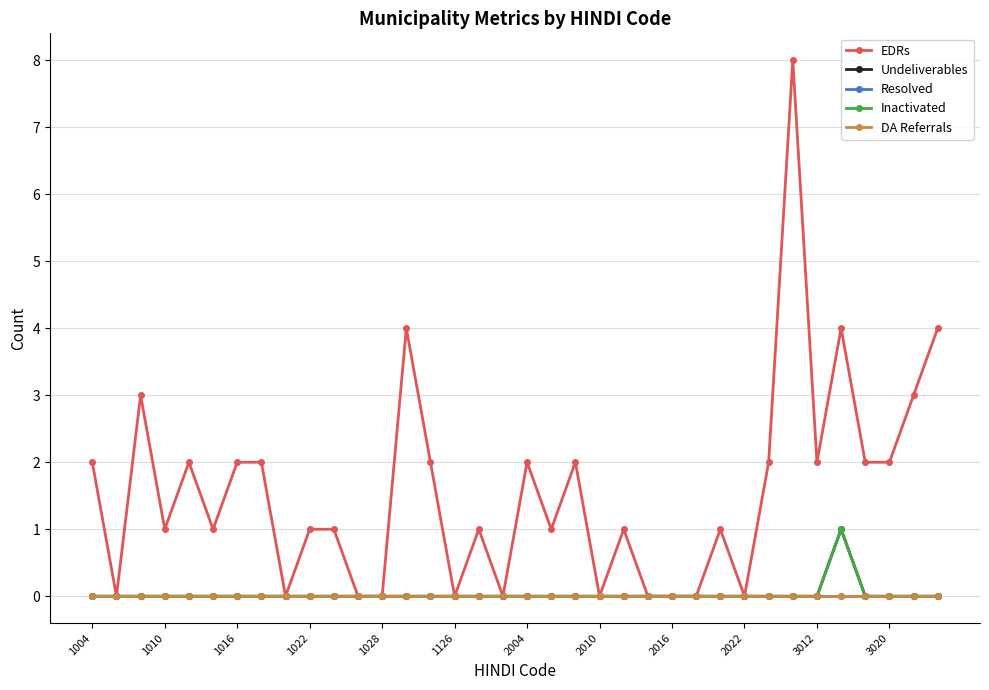

True or false: Resolved and Inactivated cross at least once.

False